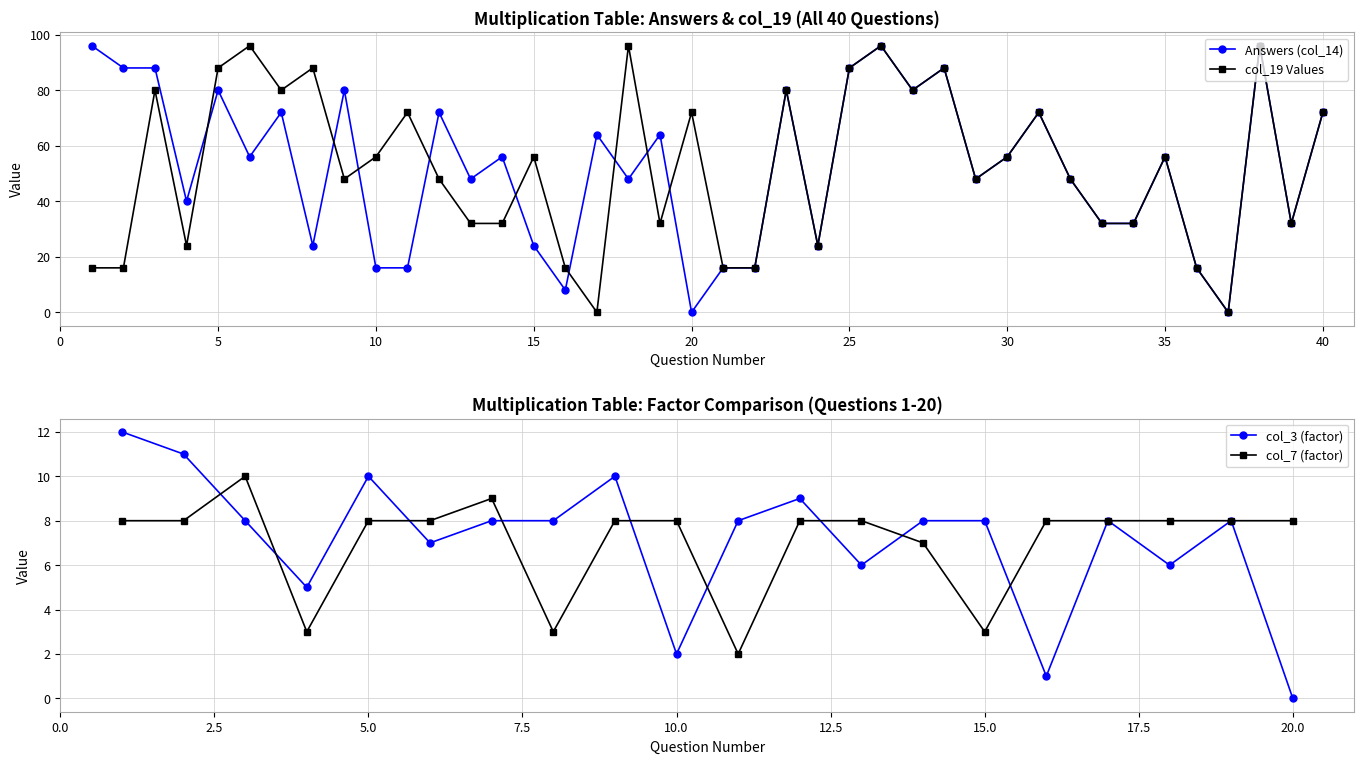

How many interior local peaks does the col_19 Values series have?

13